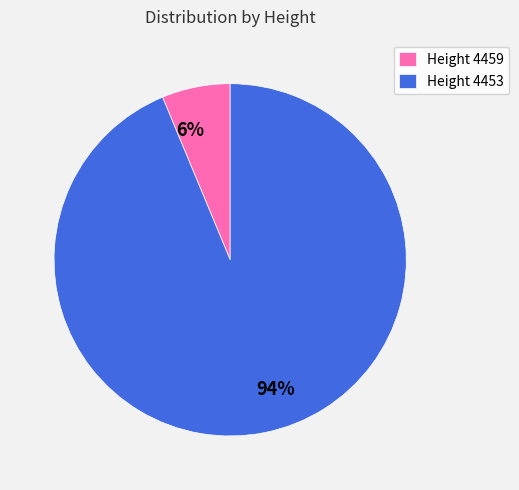

True or false: Height 4453 accounts for 84% of the total.

False